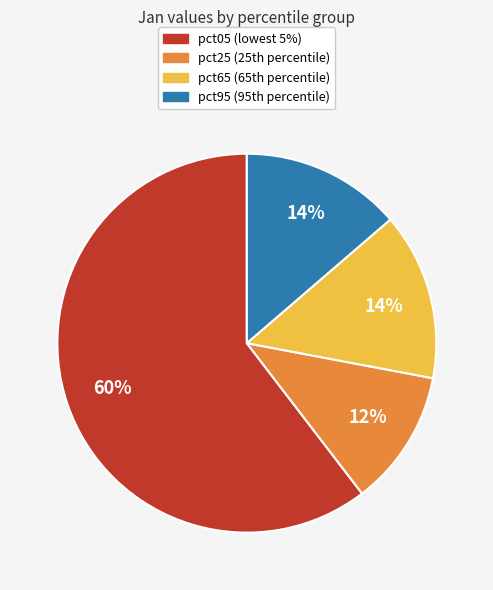

How many slices are in this pie chart?

4